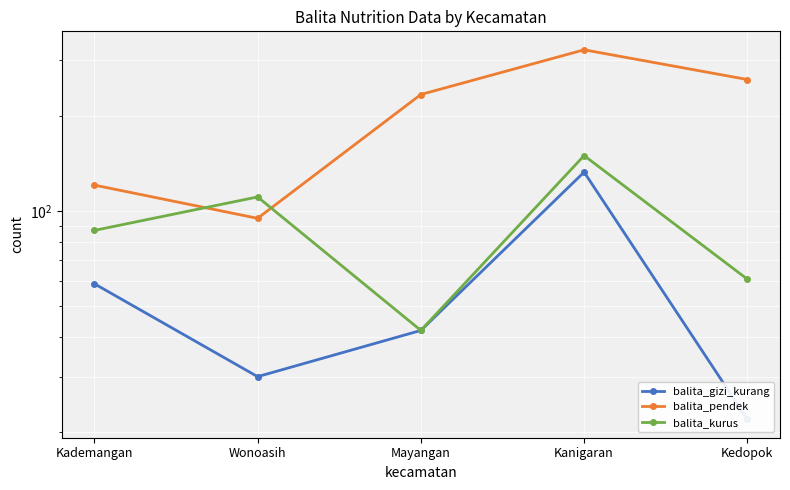

How many intersections are there between balita_kurus and balita_pendek?

2